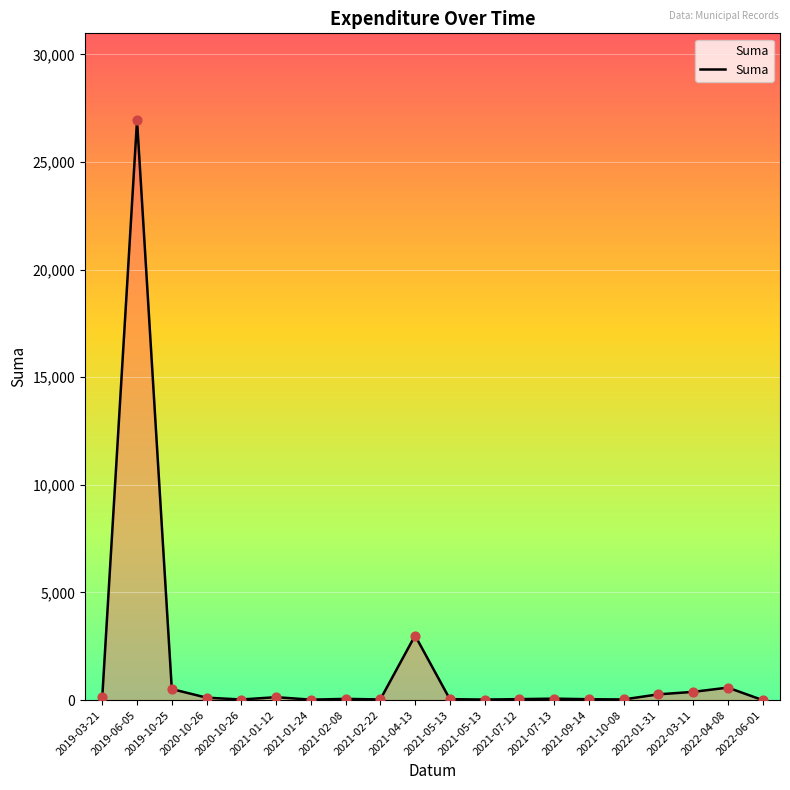

What is the change in value from 2020-10-26 to 2021-05-13?

-68.7